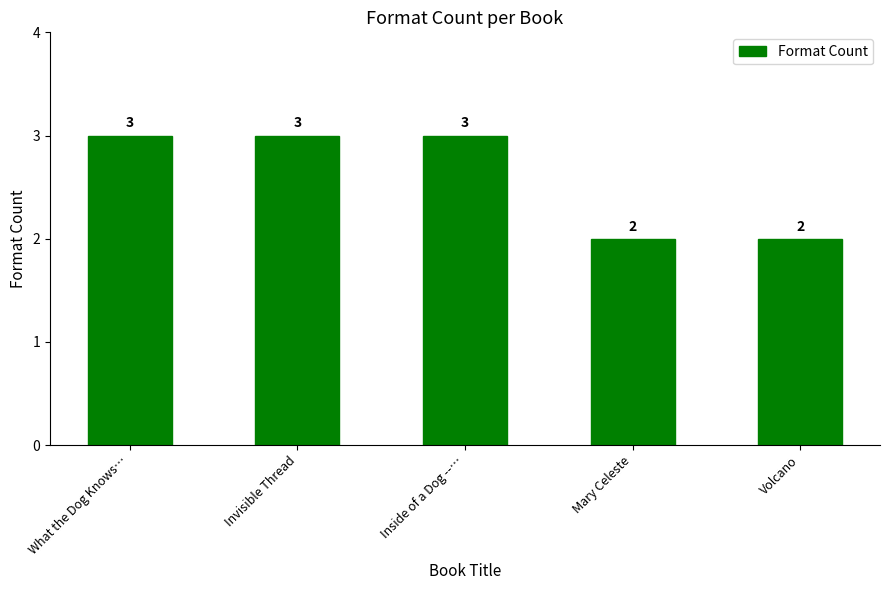

How many bars are there in total?

5